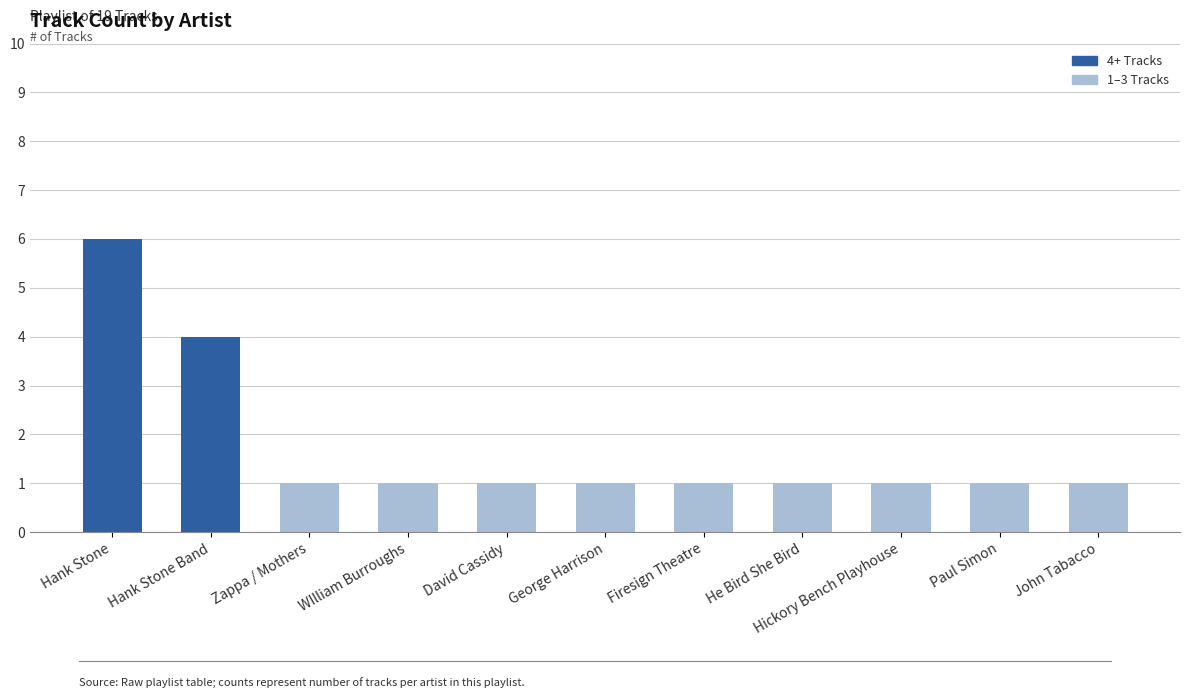

What is the label of the 8th bar from the left?

He Bird She Bird